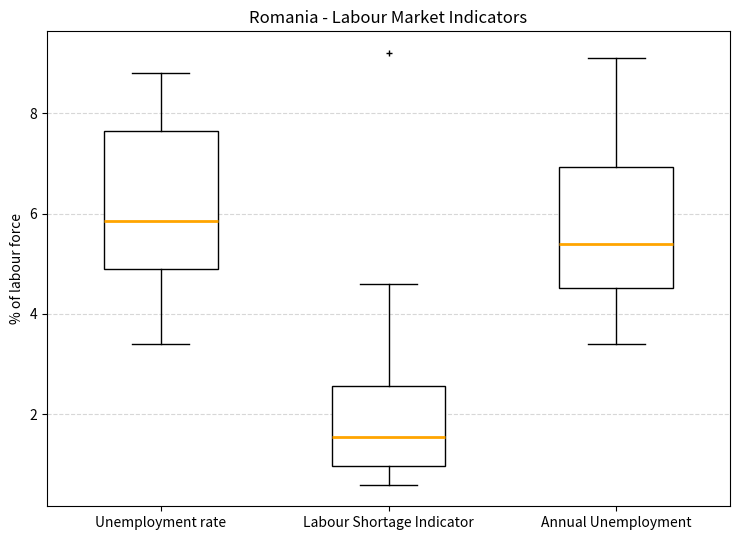

Where does the lower whisker of the box for Labour Shortage Indicator end on the y-axis? The values are not printed on the chart, so give them approximately, as read against the axis.

0.6